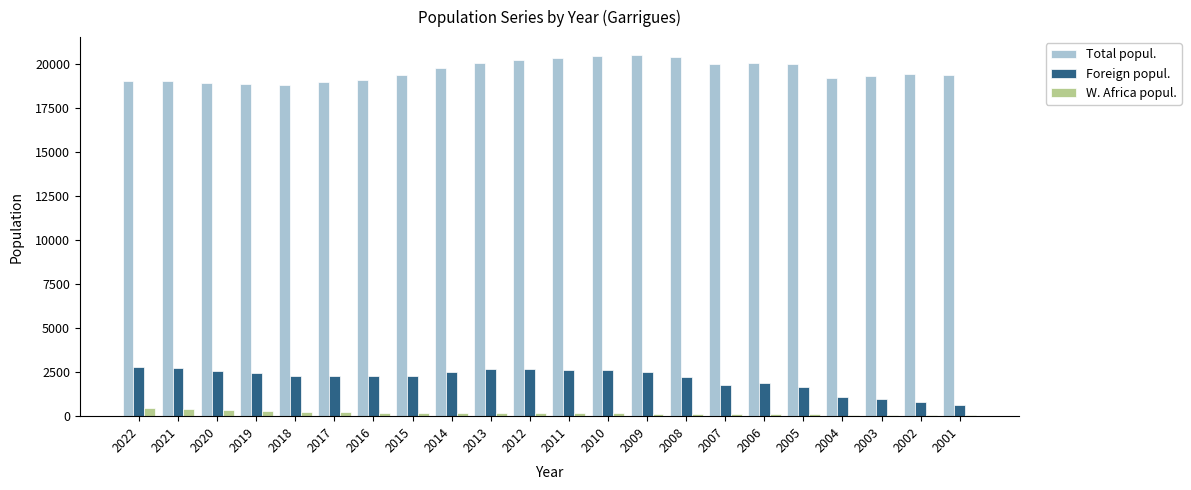

What is the greatest value displayed?

20479